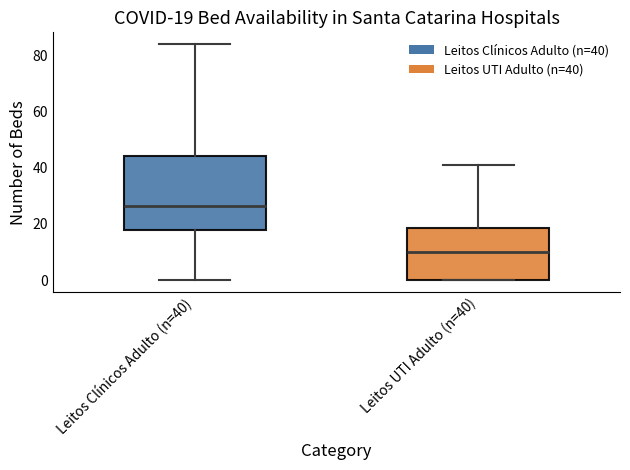

Comparing the boxes themselves (not the whiskers), which one is the tallest?

Leitos Clínicos Adulto (n=40)